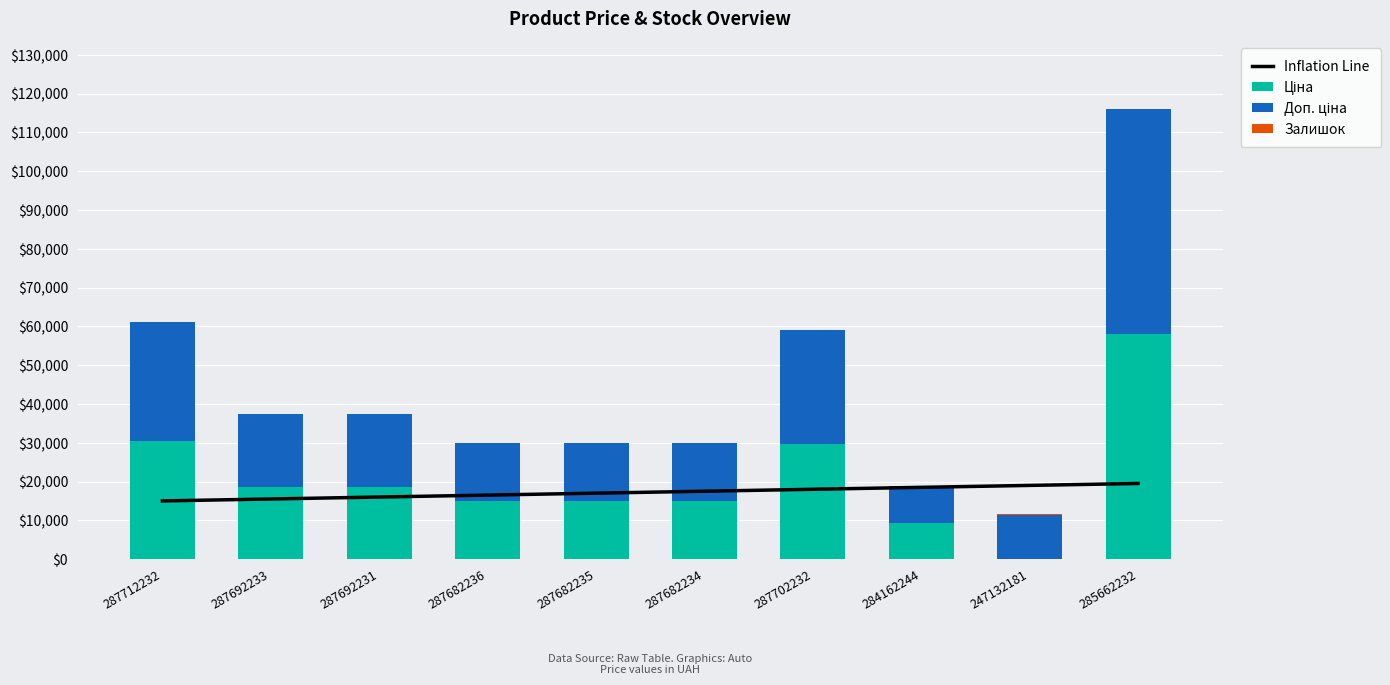

What is the difference between the highest and lowest values at 284162244?

18491.0